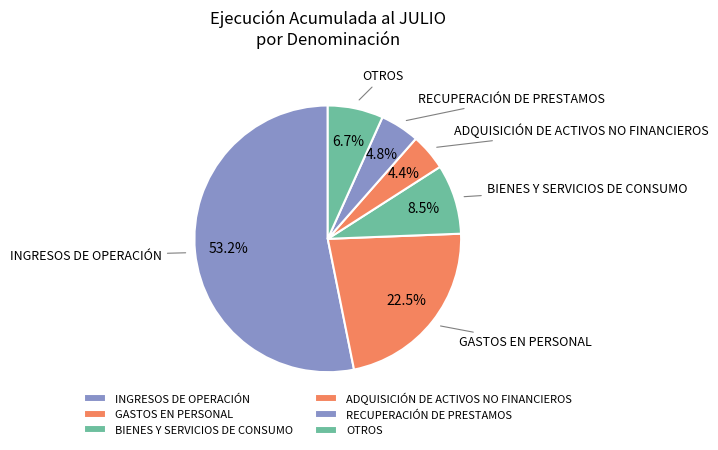

Which has a higher value, GASTOS EN PERSONAL or BIENES Y SERVICIOS DE CONSUMO?

GASTOS EN PERSONAL